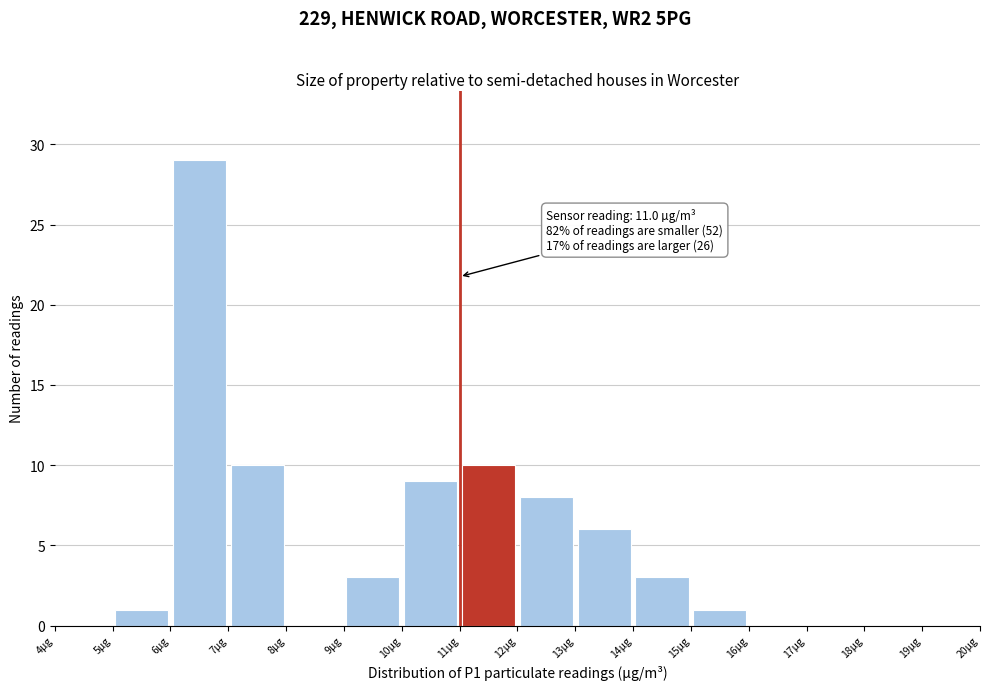

Which range on the x-axis has the tallest bar?

6 to 7